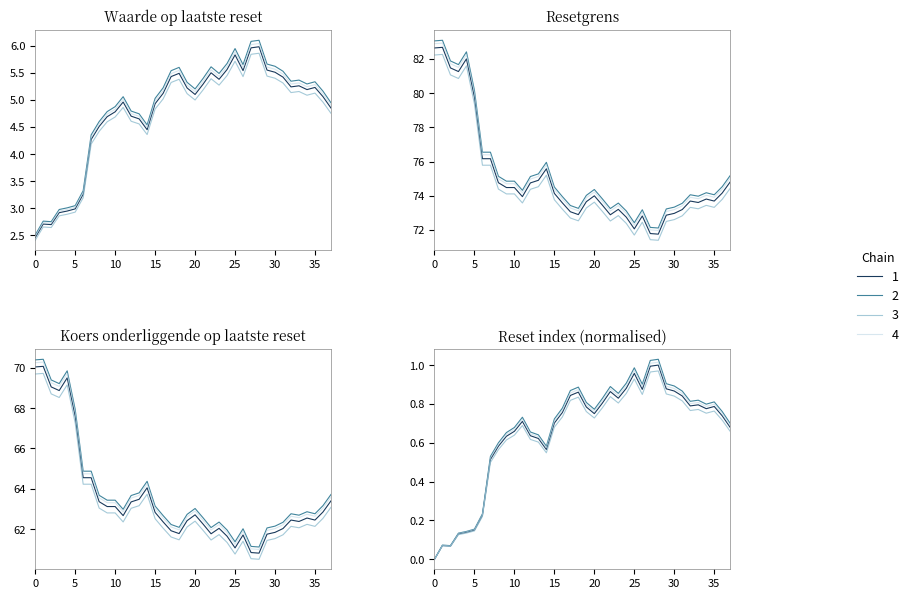

Between 11 and 12, which series saw the biggest shift?

col_3